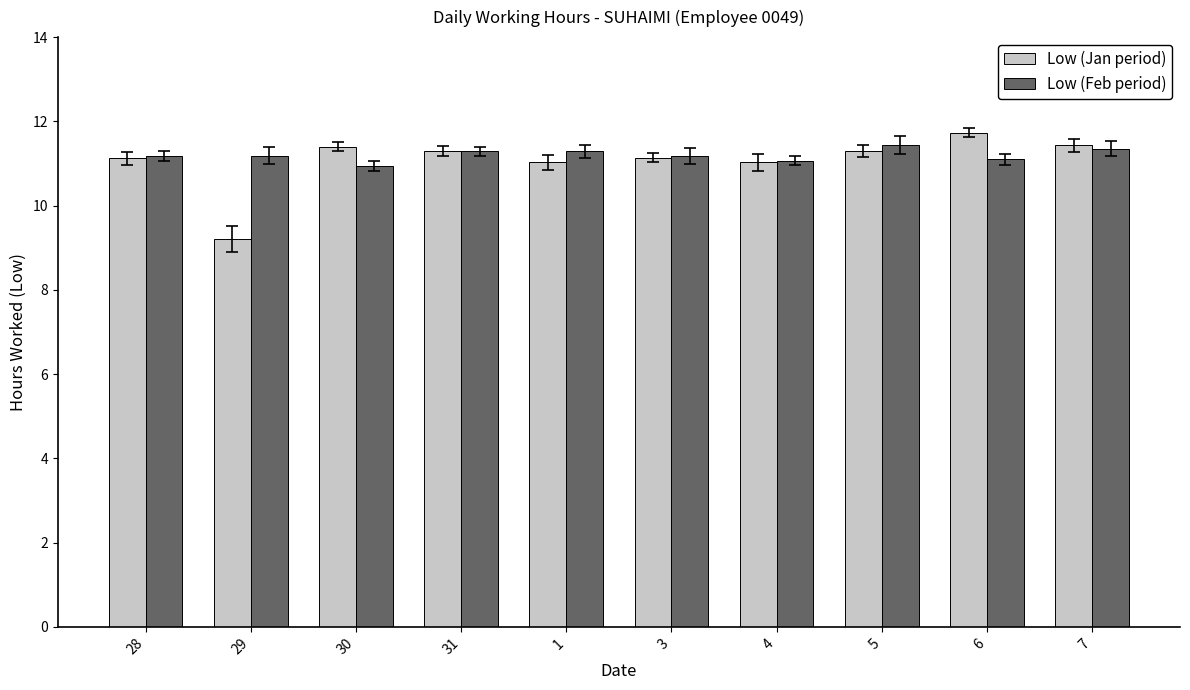

What is the value of the Low (Jan period) bar at the 7th from the left?

11.0